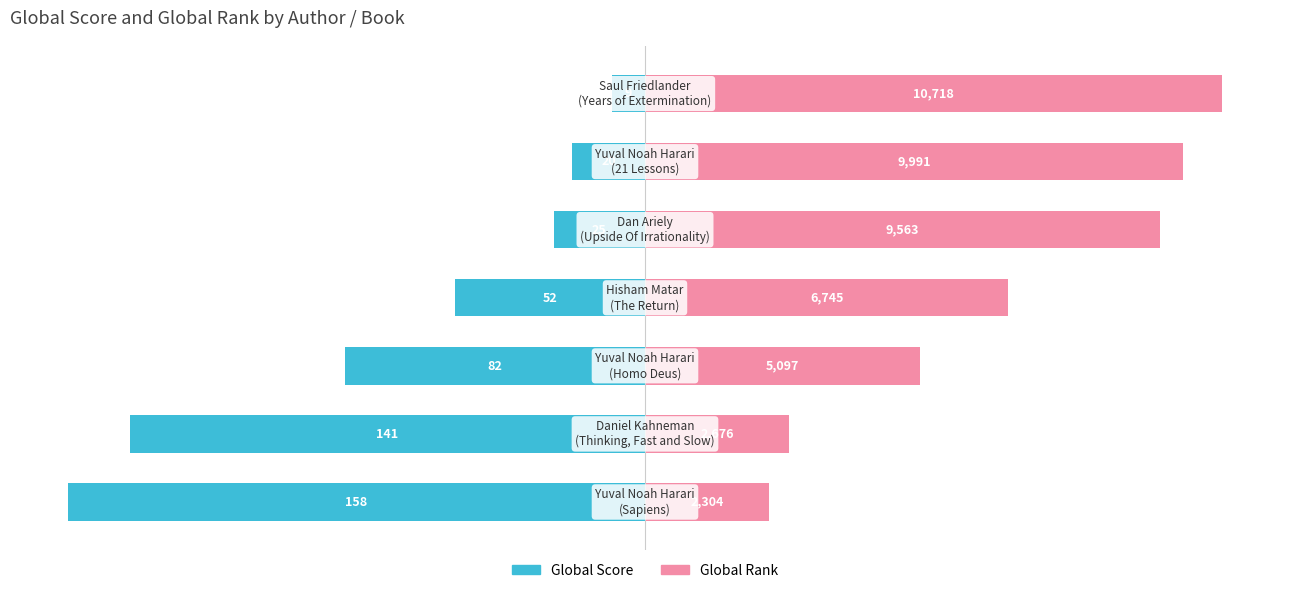

Which series has the largest total across all categories?

Global Rank